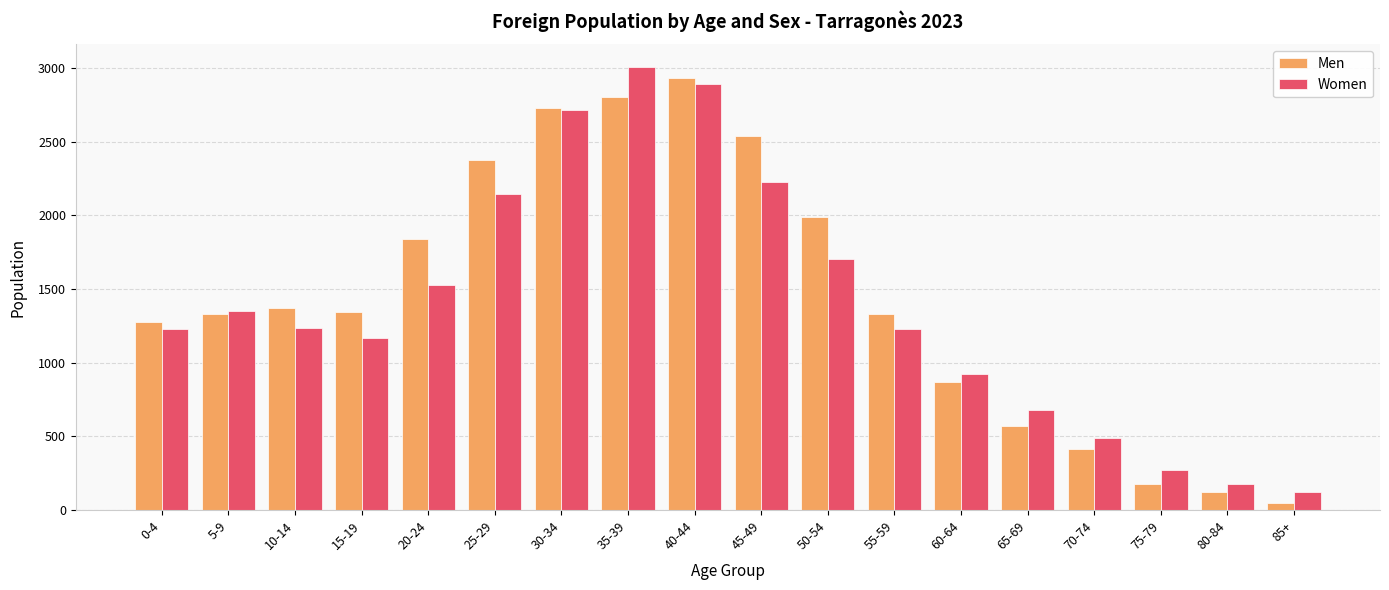

Between 5-9 and 20-24, which series saw the biggest shift?

Men